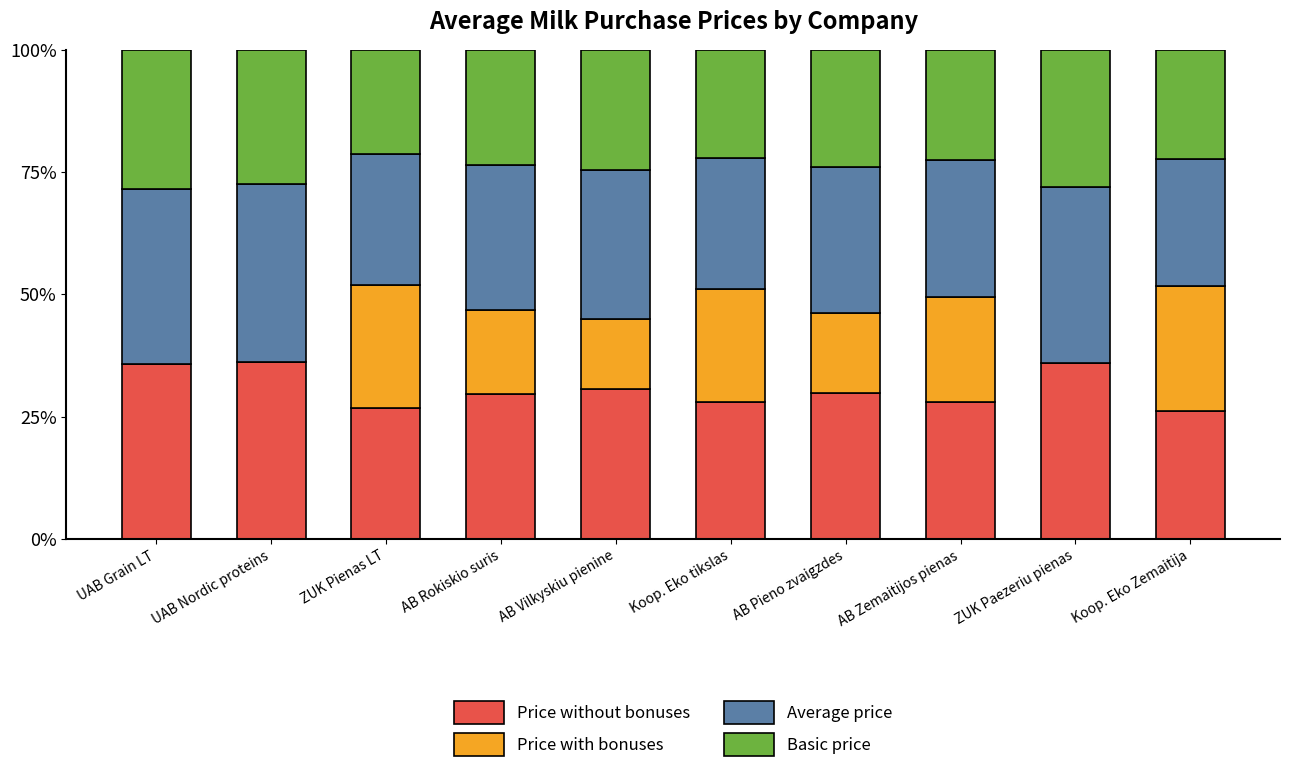

What is the total value across all series at ZUK Paezeriu pienas?

100.0